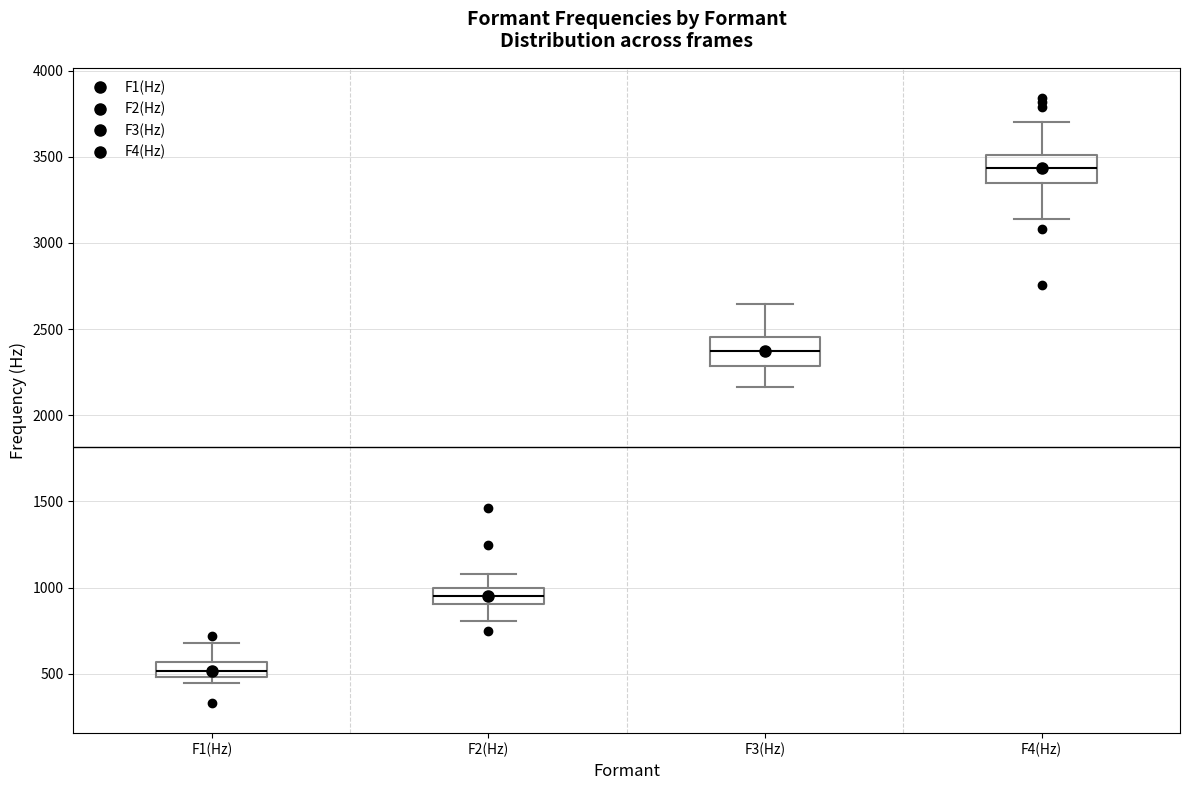

Reading left to right, read every box against the y-axis: the position of its median line, the range the box covers, and the ends of its whiskers. The values are not printed on the chart, so give them approximately, as read against the axis.

F1(Hz): median 500 (inside the box), box 500 to 550, whiskers 450 to 700
F2(Hz): median 950, box 900 to 1000, whiskers 800 to 1100
F3(Hz): median 2350, box 2300 to 2450, whiskers 2150 to 2650
F4(Hz): median 3450, box 3350 to 3500, whiskers 3150 to 3700